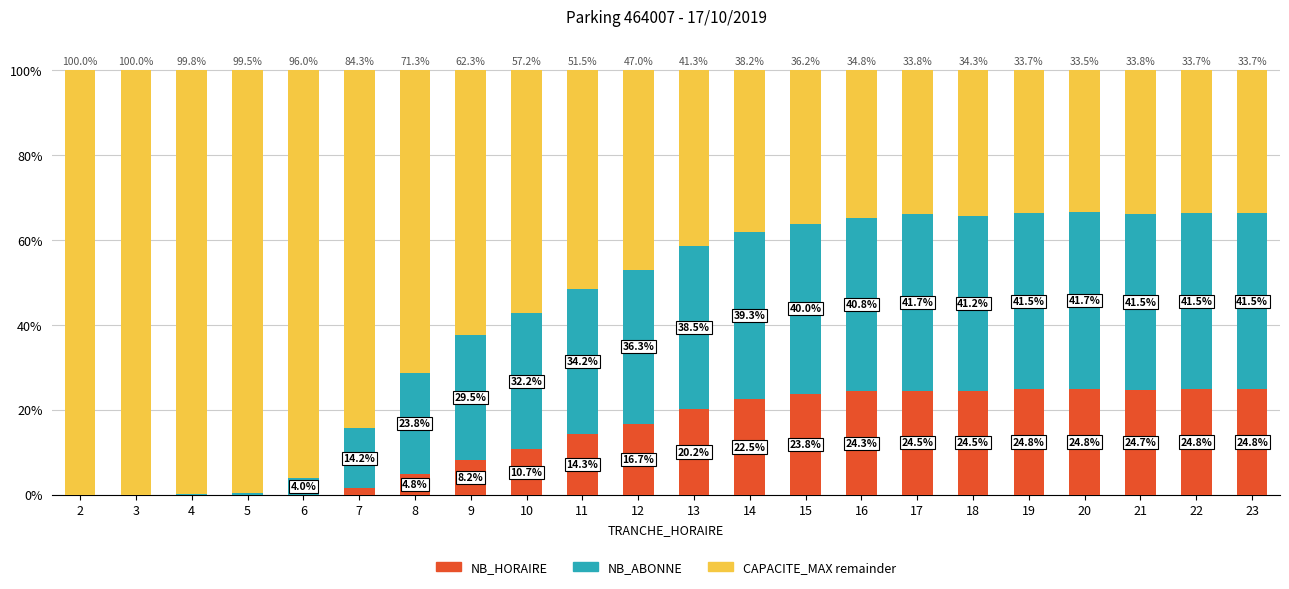

The value of NB_HORAIRE at 2 is -12.8. True or false?

False